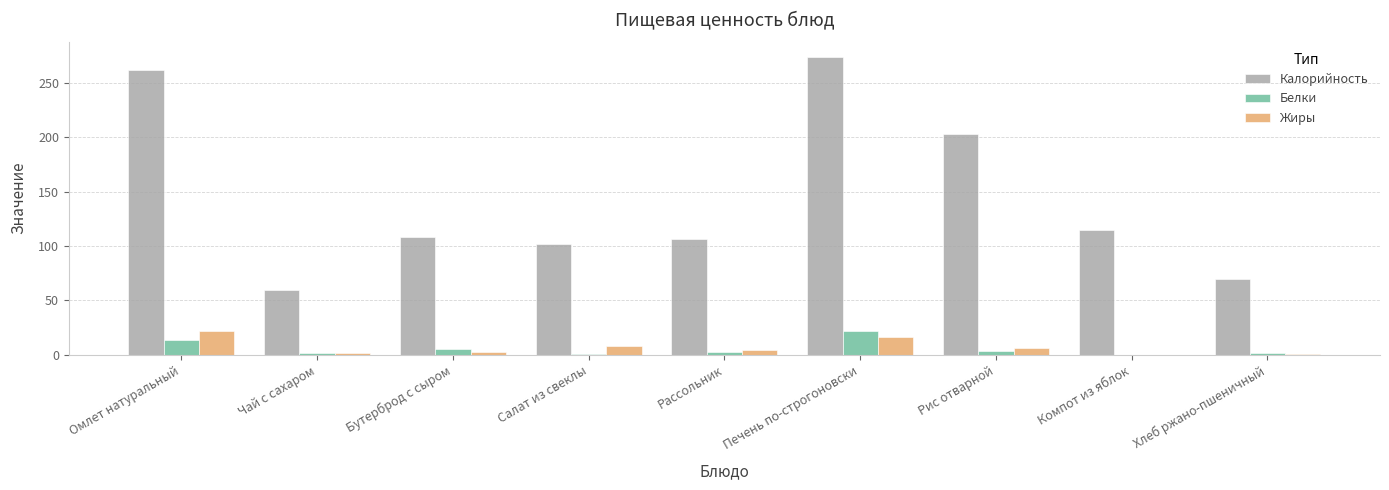

What is the greatest value displayed?

274.4